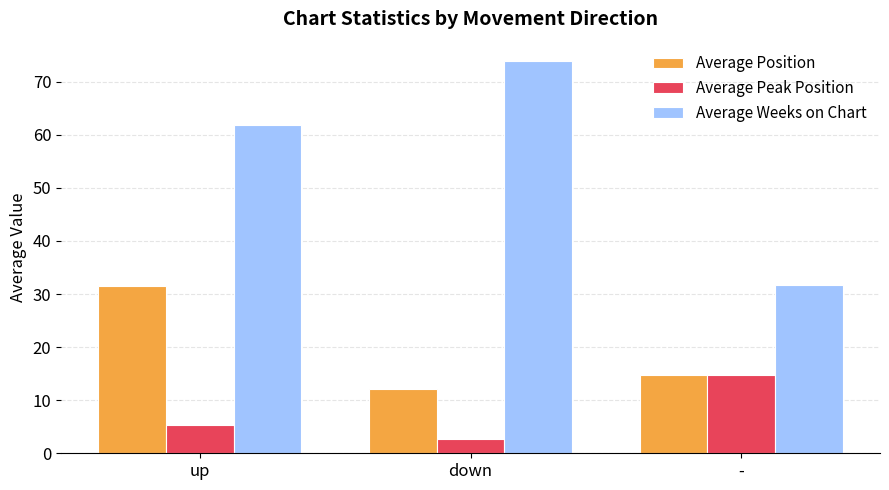

True or false: Average Weeks on Chart has a value of 73.9 at down.

True